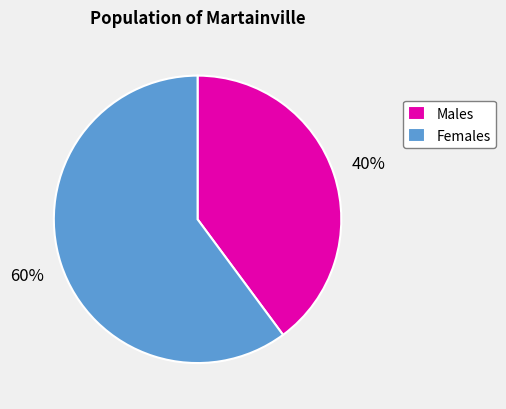

True or false: Males accounts for 40% of the total.

True